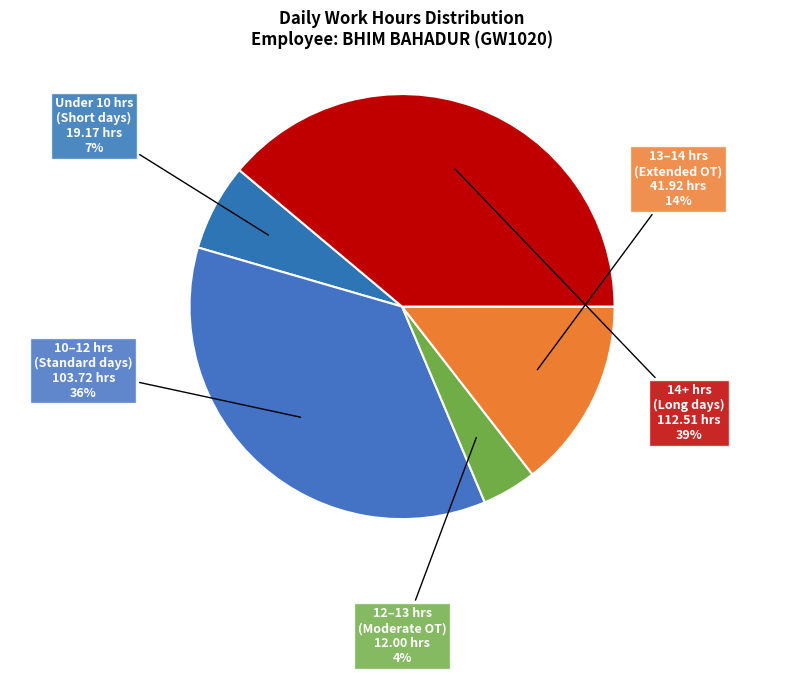

Does any single category account for the majority?

No